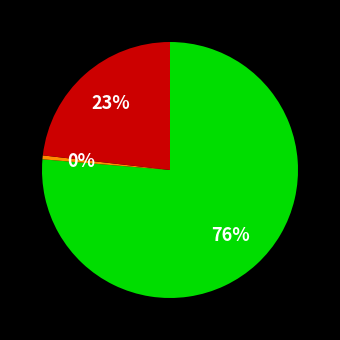

Is there a majority slice in this chart?

Yes